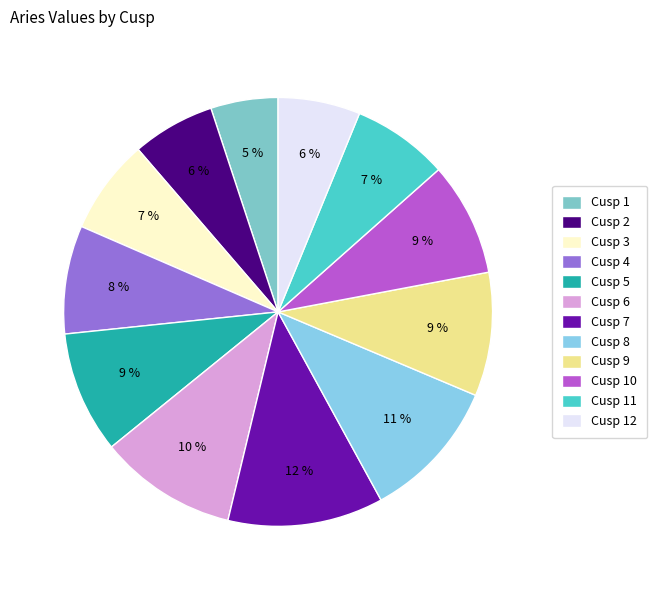

Rank the categories by value from lowest to highest.

Cusp 1, Cusp 12, Cusp 2, Cusp 3, Cusp 11, Cusp 4, Cusp 10, Cusp 5, Cusp 9, Cusp 6, Cusp 8, Cusp 7